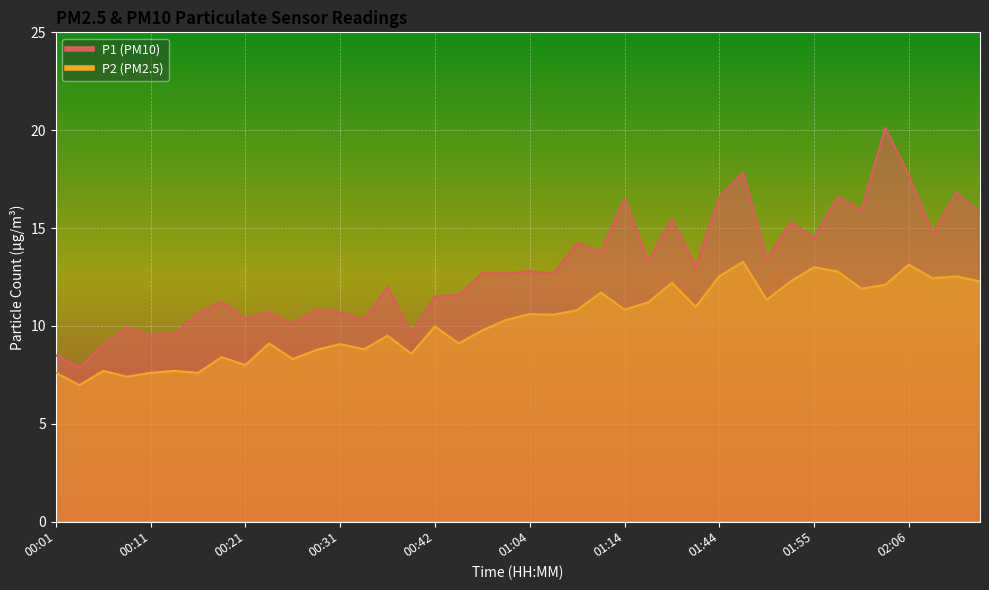

Reading left to right, list all the values displayed in this chart.

P1: 8.5	7.9	9.0	9.9	9.5	9.6	10.6	11.2	10.4	10.7	10.1	10.8	10.7	10.3	12.0	9.6	11.5	11.6	12.7	12.7	12.8	12.7	14.2	13.8	16.5	13.3	15.5	13.0	16.6	17.8	13.4	15.3	14.5	16.6	15.9	20.1	17.7	14.7	16.8	15.8
P2: 7.6	7.0	7.7	7.4	7.6	7.7	7.6	8.4	8.0	9.1	8.3	8.8	9.1	8.8	9.5	8.6	10.0	9.1	9.8	10.3	10.6	10.6	10.8	11.7	10.8	11.2	12.2	11.0	12.5	13.3	11.3	12.3	13.0	12.8	11.9	12.1	13.1	12.4	12.5	12.3